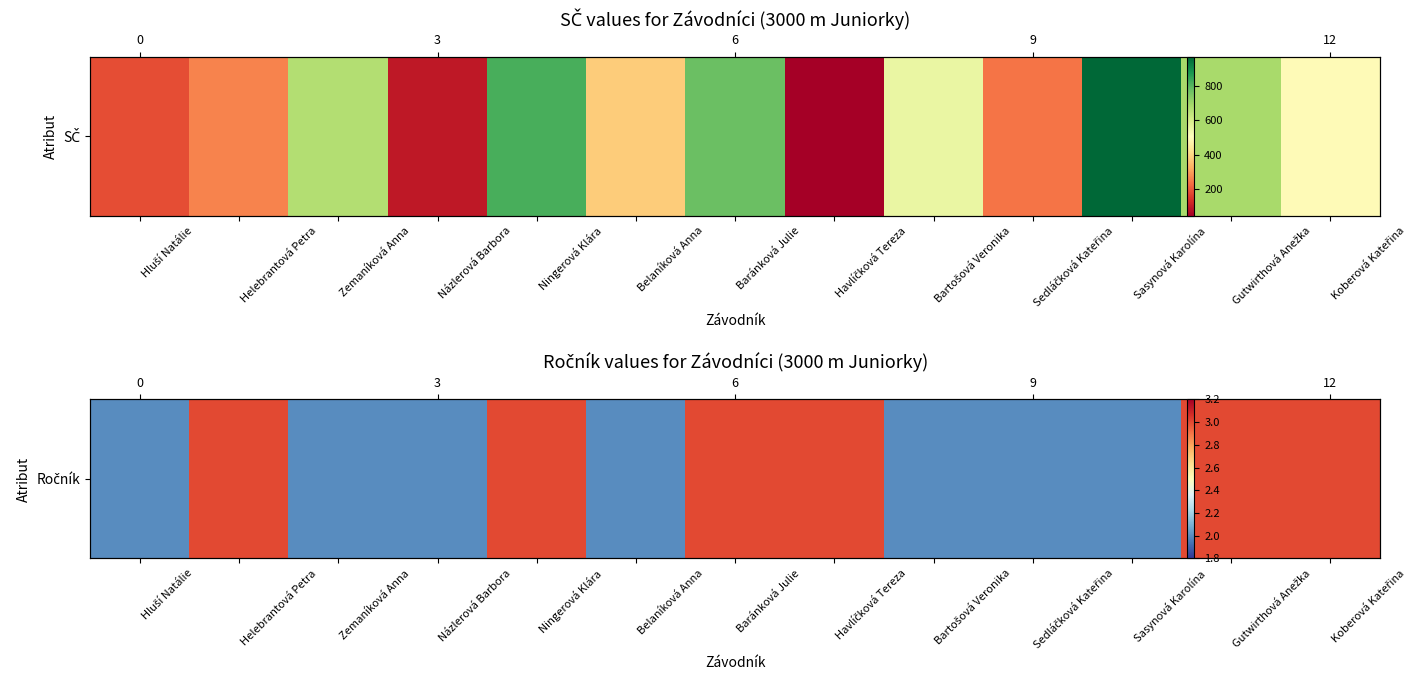

Reading left to right, extract all data points from this chart.

2	3	2	2	3	2	3	3	2	2	2	3	3